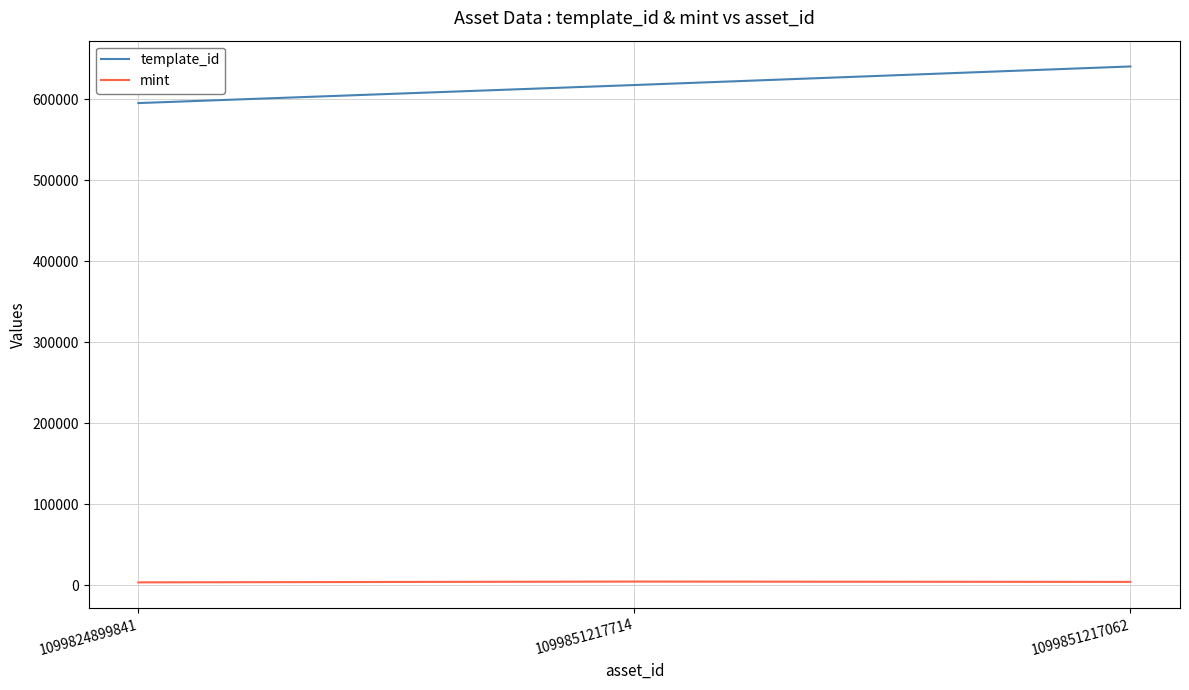

What position from the right is 1099824899841?

3